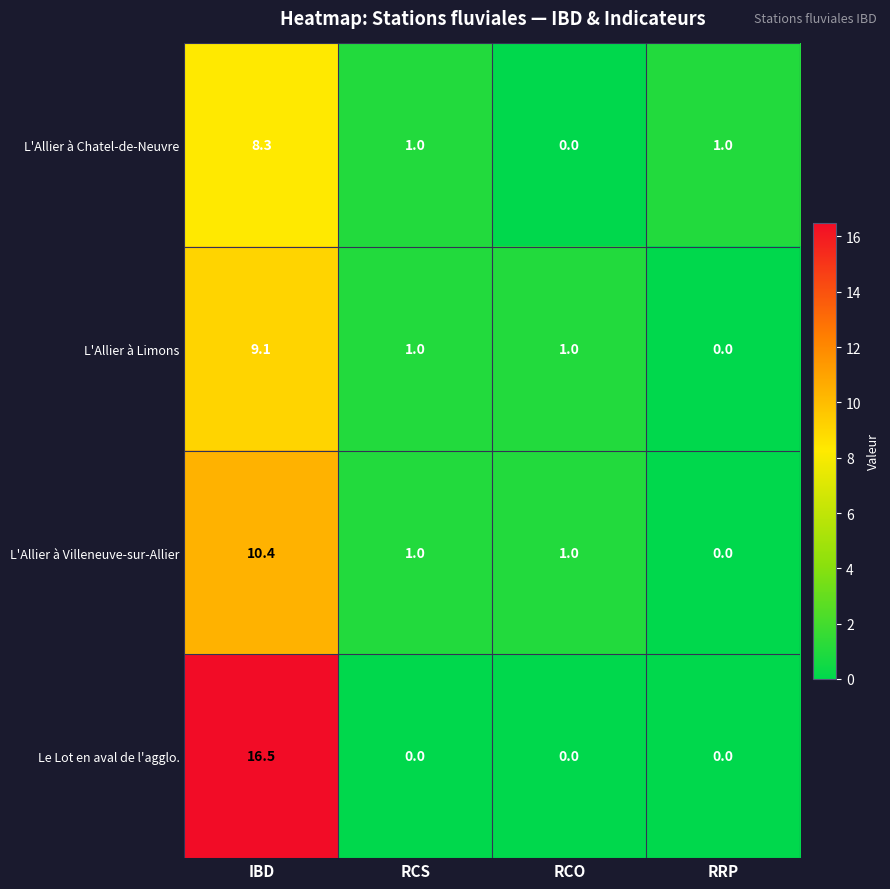

What is the difference between the L'Allier à Chatel-de-Neuvre values at RCO and RRP?

1.0